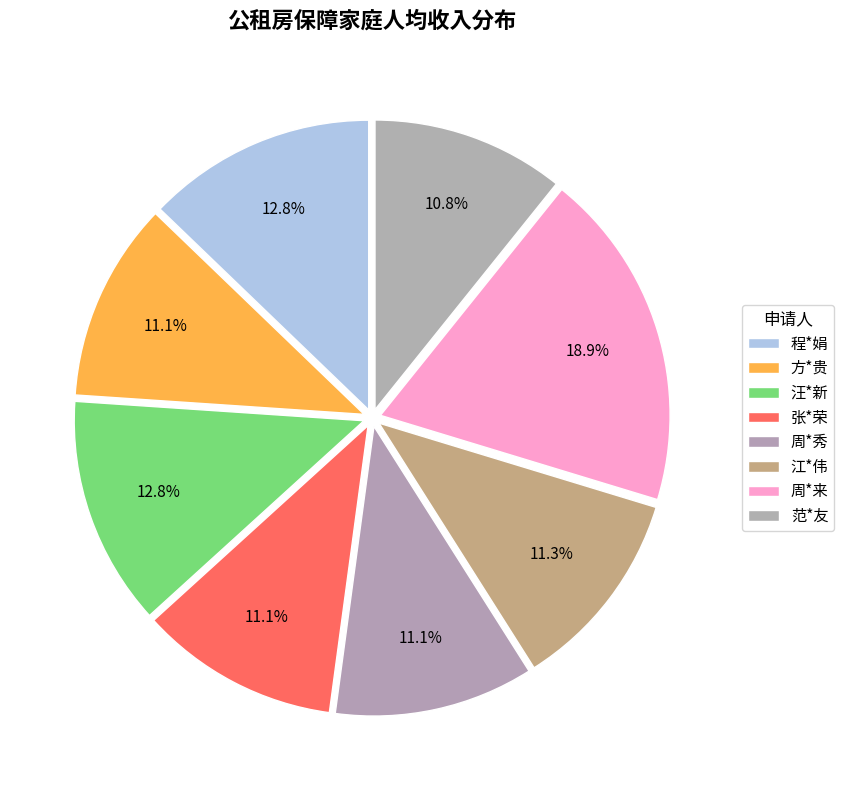

How many segments does this pie chart have?

8